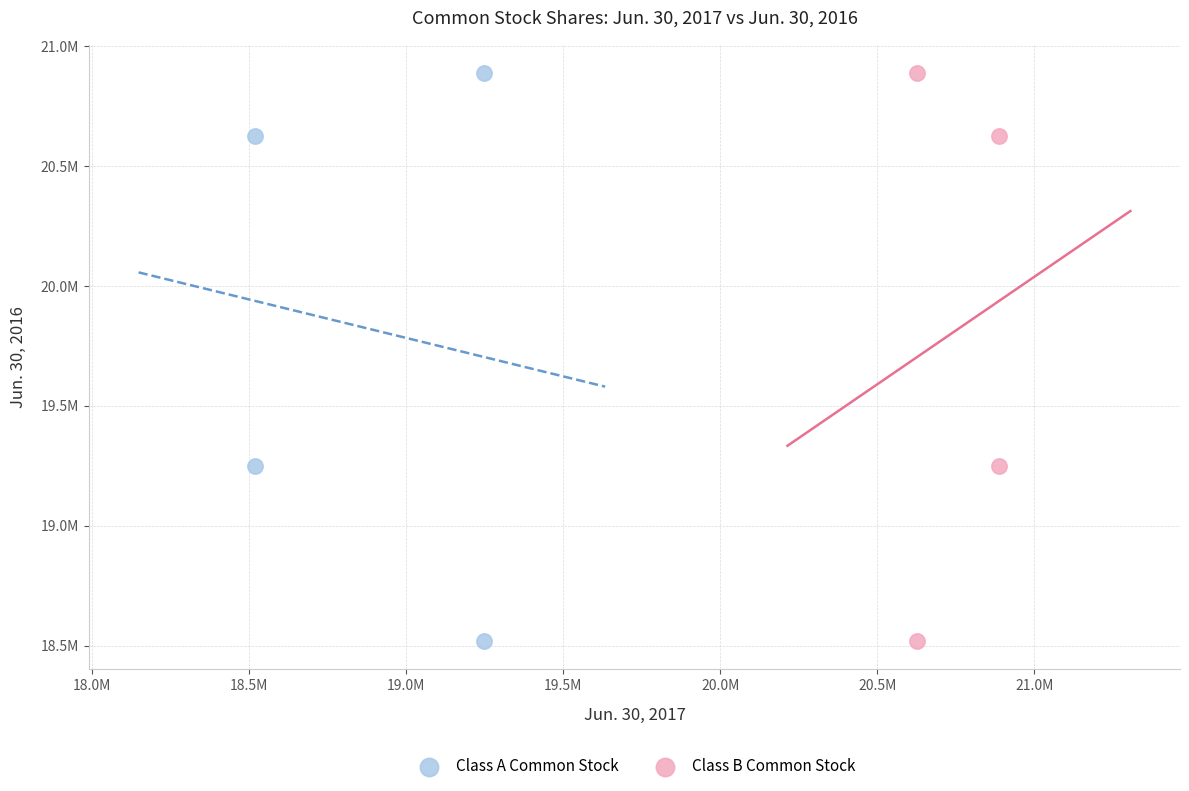

What are all the series names shown in the legend?

Class A Common Stock, Class B Common Stock